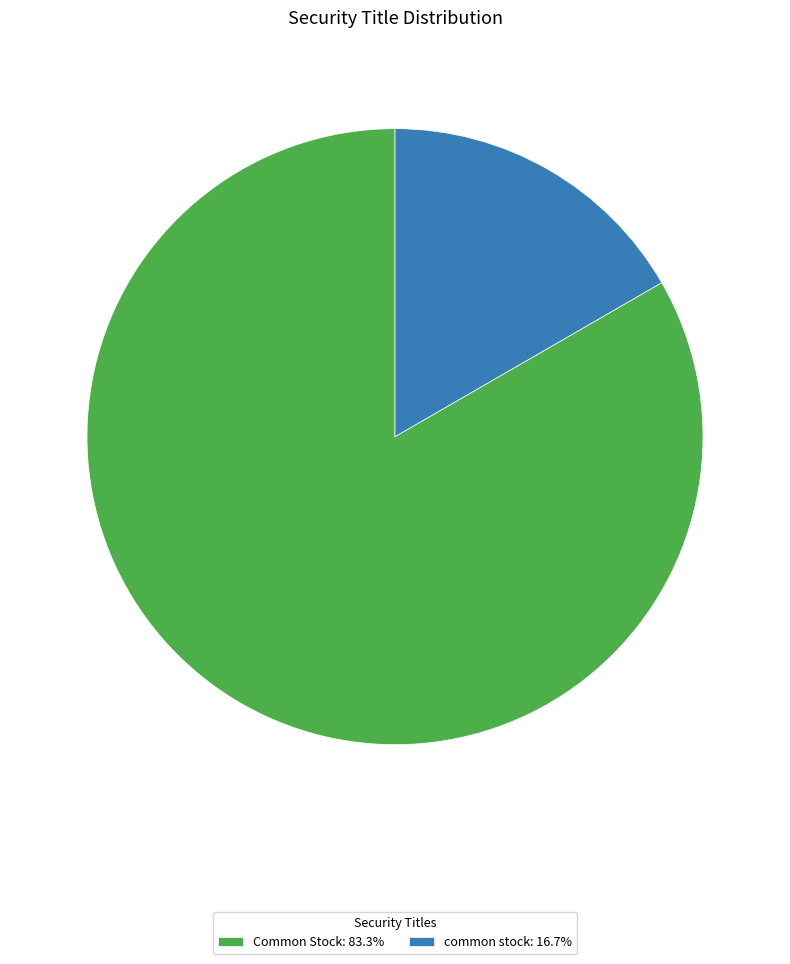

Between common stock and Common Stock, which is larger?

Common Stock